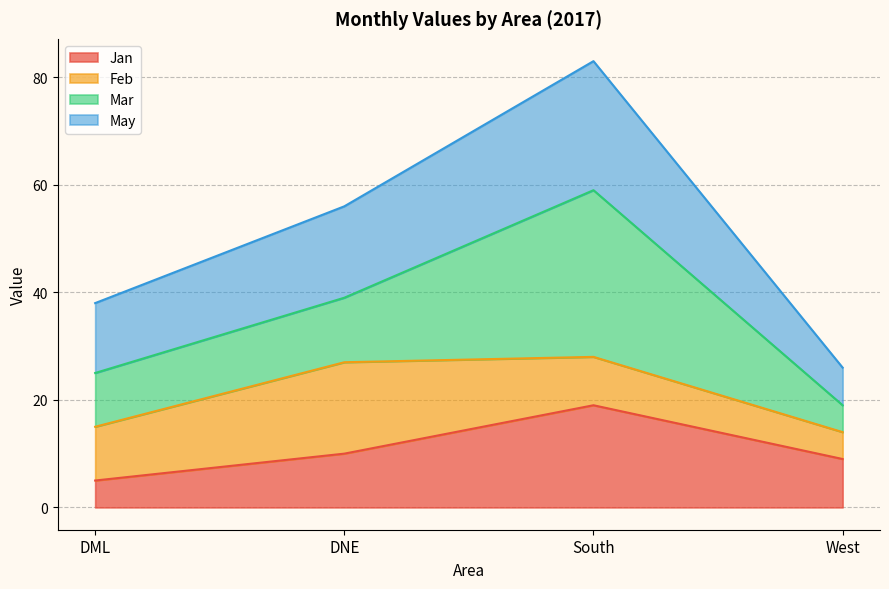

The May series shows 34 at South. True or false?

False